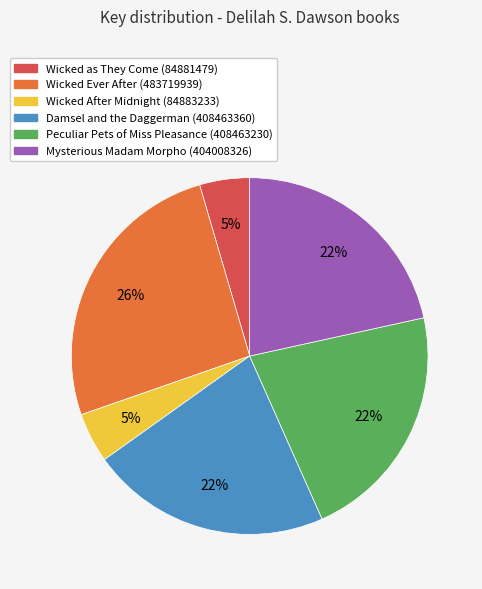

To the nearest percent, what is the average slice percentage?

17%